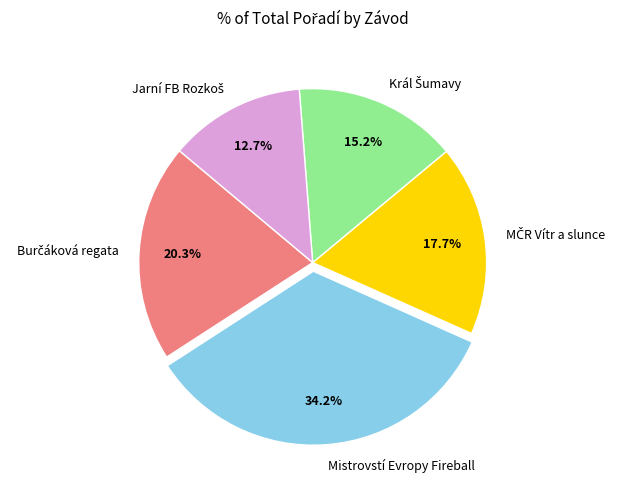

Is there a majority slice in this chart?

No